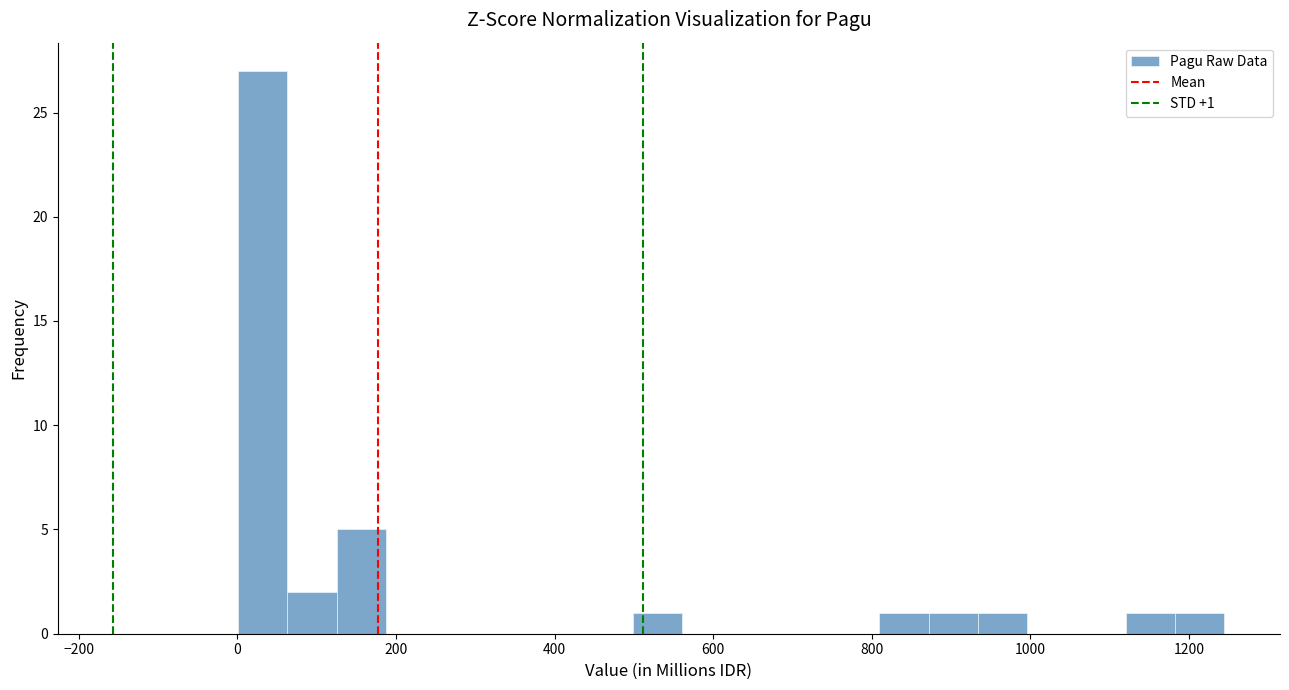

Read against the x-axis, roughly where is the centre of the tallest bar?

40